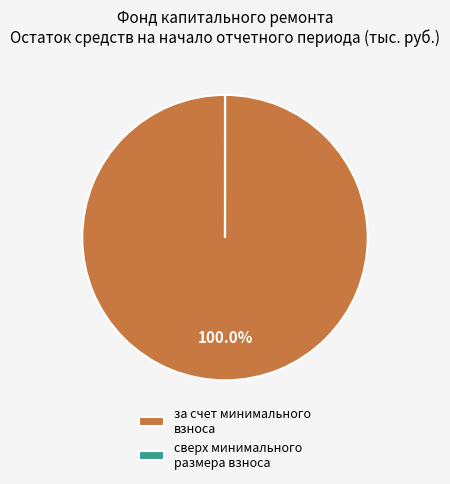

Which category has the biggest portion of the pie?

за счет минимального взноса